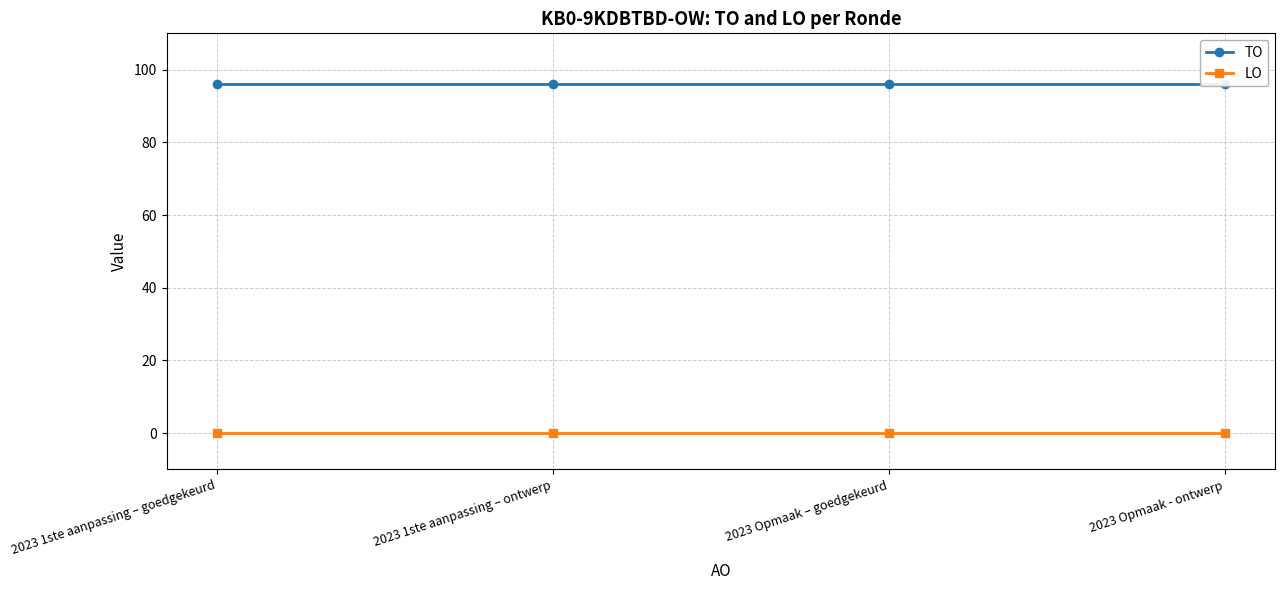

Reading right to left, list all the values displayed in this chart.

TO: 2023 Opmaak - ontwerp=96	2023 Opmaak – goedgekeurd=96	2023 1ste aanpassing – ontwerp=96	2023 1ste aanpassing – goedgekeurd=96
LO: 2023 Opmaak - ontwerp=0	2023 Opmaak – goedgekeurd=0	2023 1ste aanpassing – ontwerp=0	2023 1ste aanpassing – goedgekeurd=0